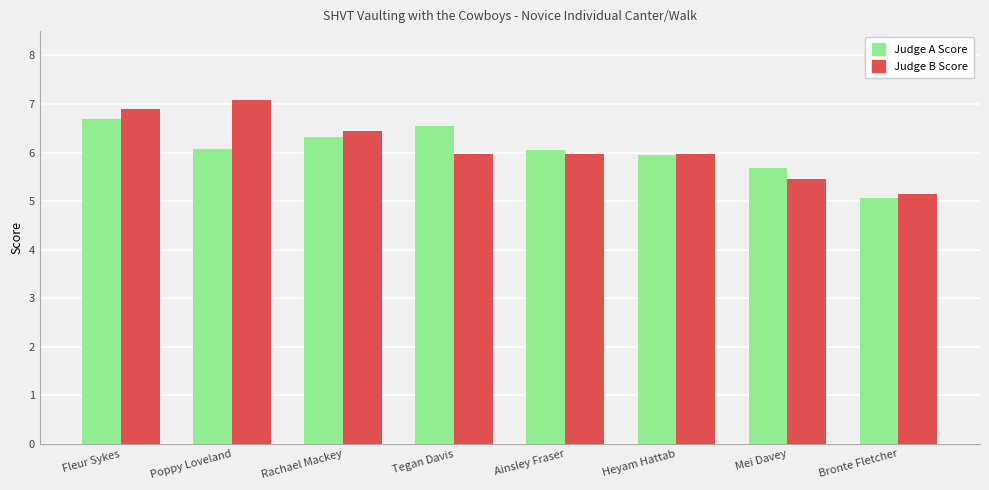

What value does the Judge B Score series have at Bronte Fletcher?

5.1